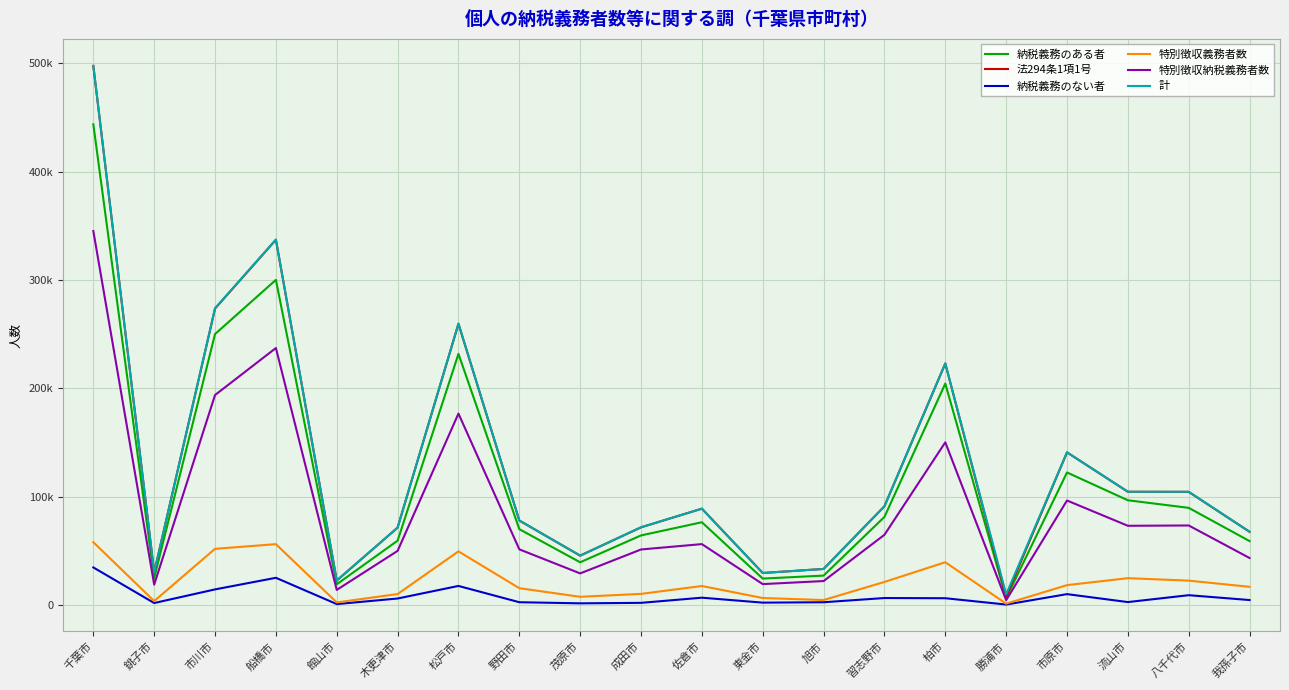

What is the total value across all series at 野田市?

295543